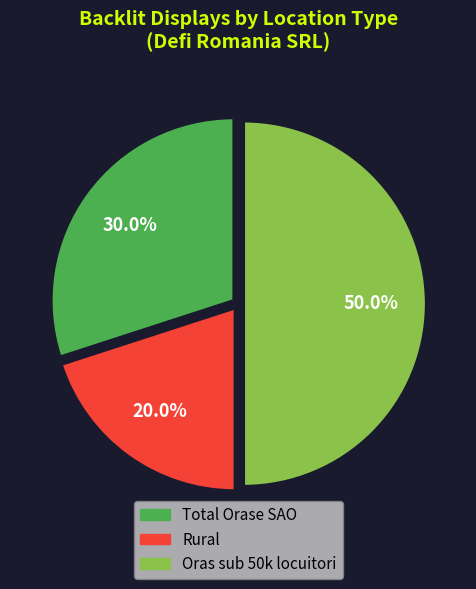

Count the number of slices in the pie.

3